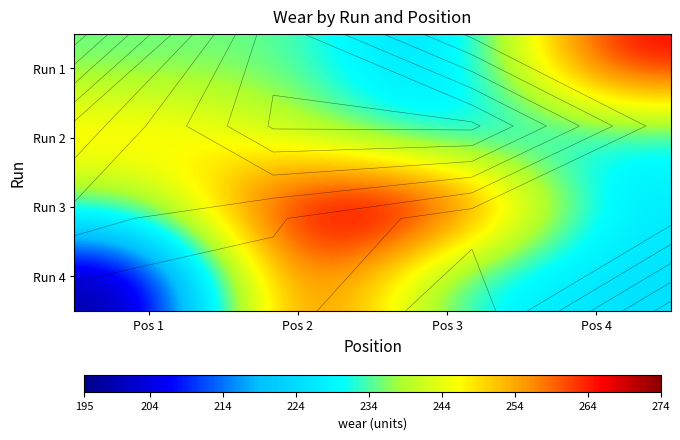

At which category does the chart reach its peak across all series?

Pos 3